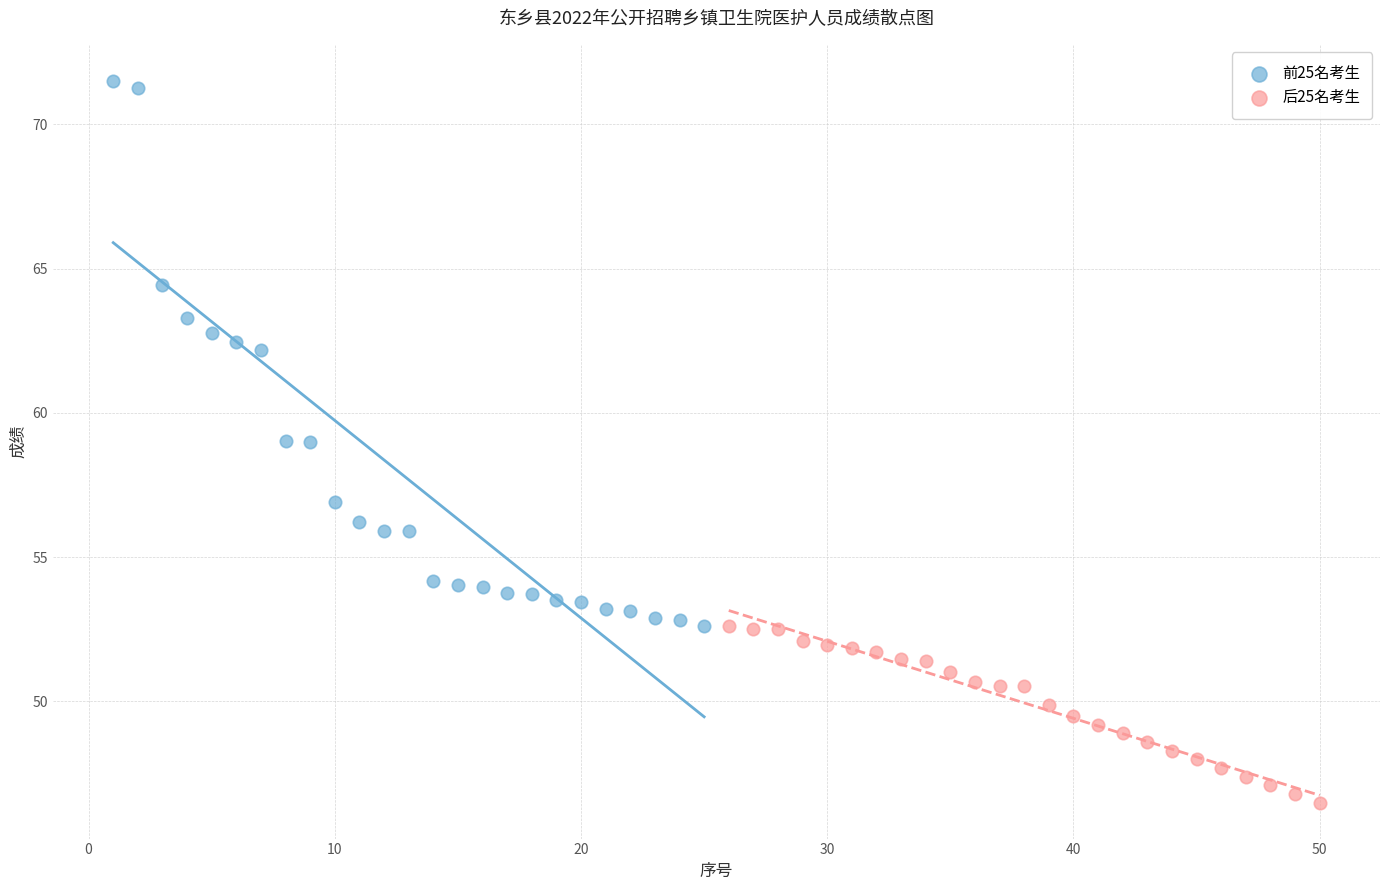

Which series contains the highest Y value?

前25名考生